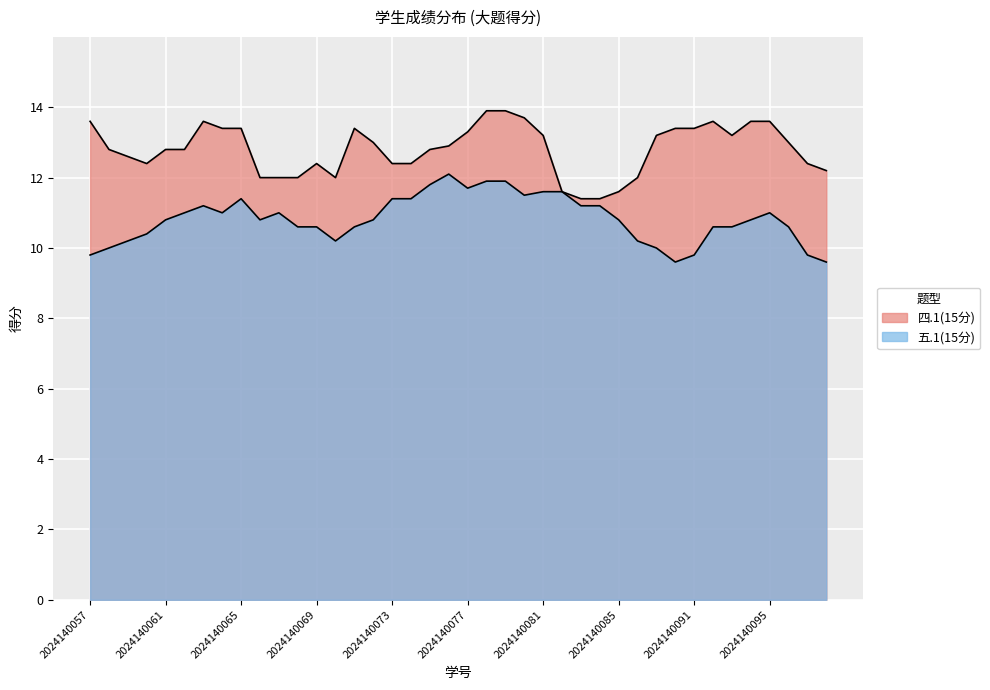

Is it true that 五.1(15分) equals 12.2 at 2024140098?

False